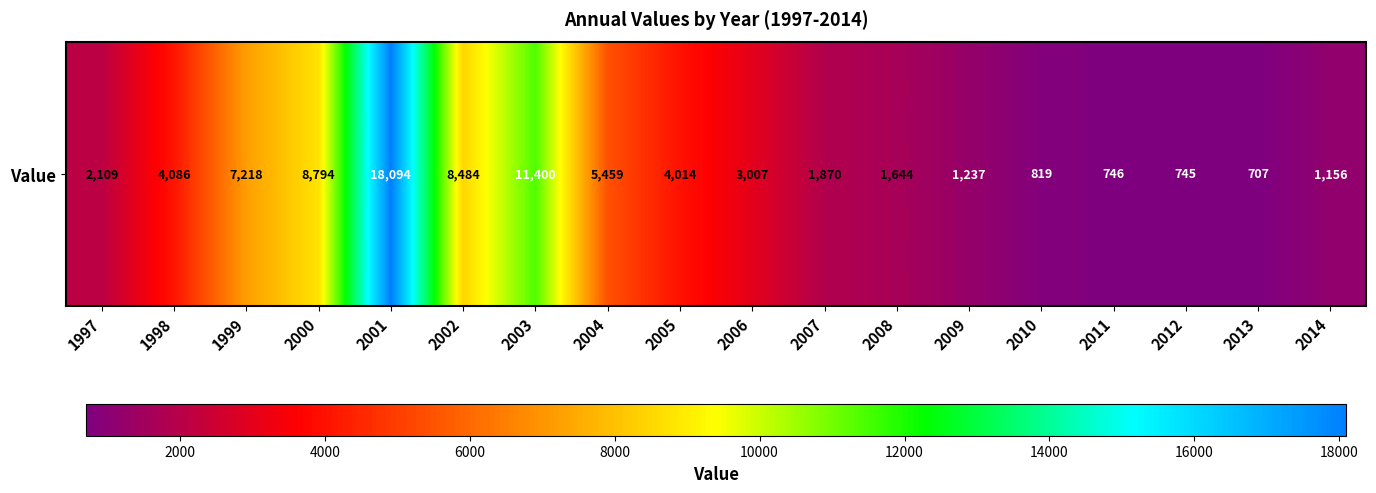

Rank the categories by value from lowest to highest.

2013, 2012, 2011, 2010, 2014, 2009, 2008, 2007, 1997, 2006, 2005, 1998, 2004, 1999, 2002, 2000, 2003, 2001